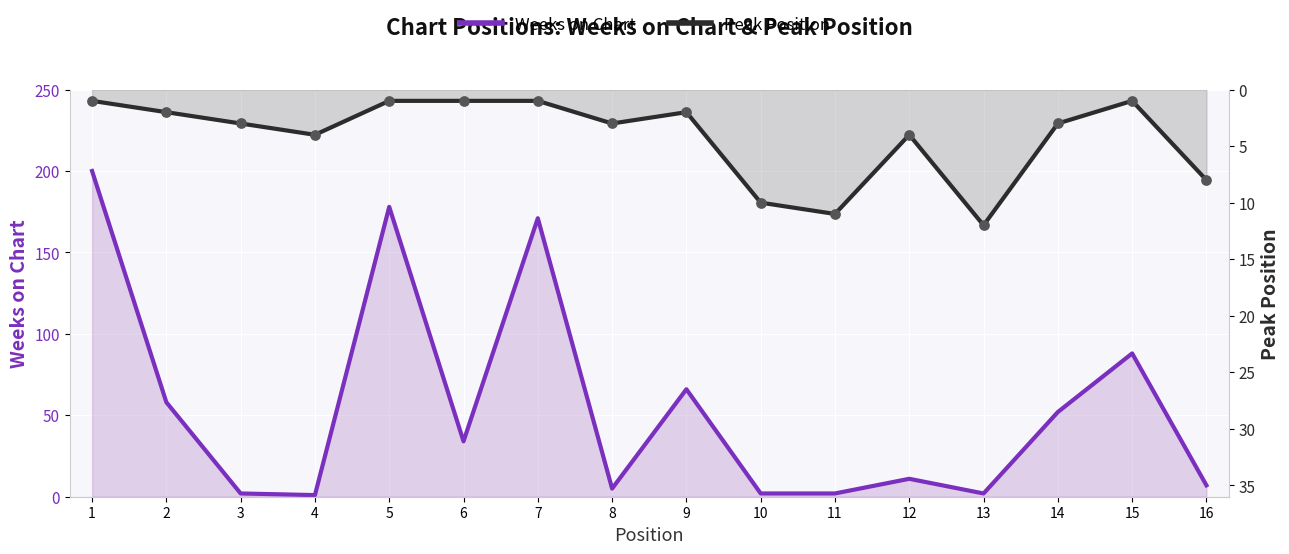

At which category is the sum across all series the highest?

1